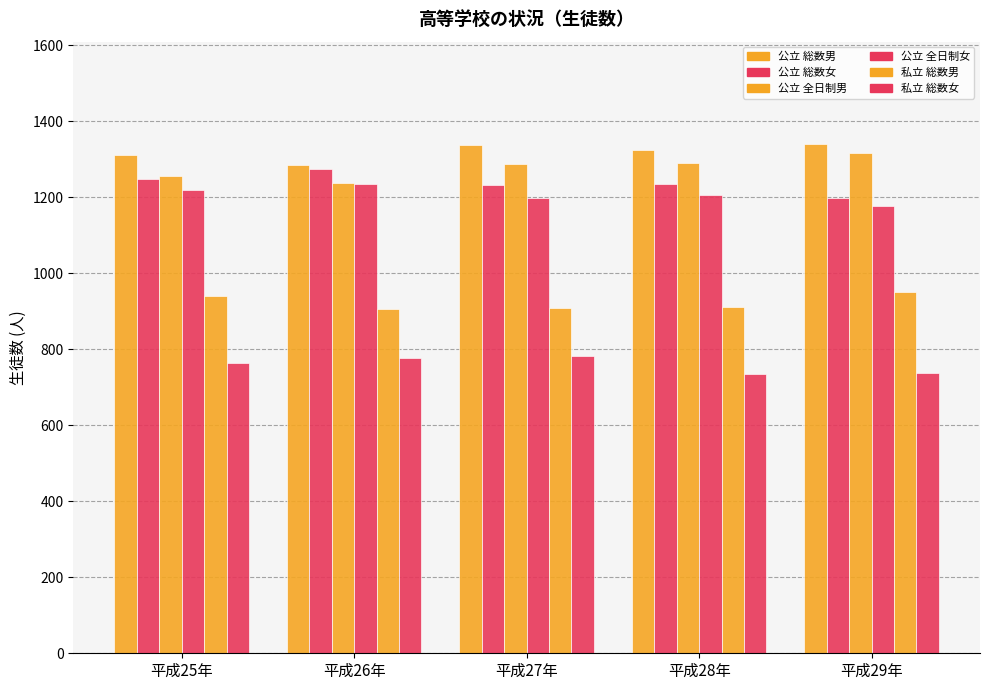

How many bars are there in total?

30